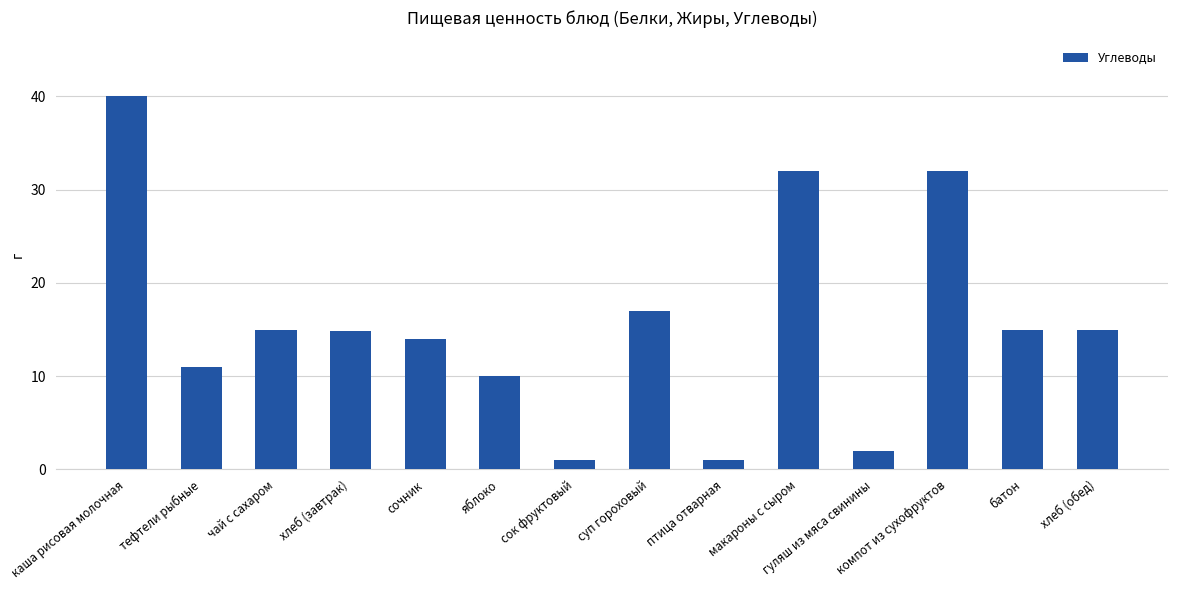

True or false: the data shows 4.4 at тефтели рыбные.

False